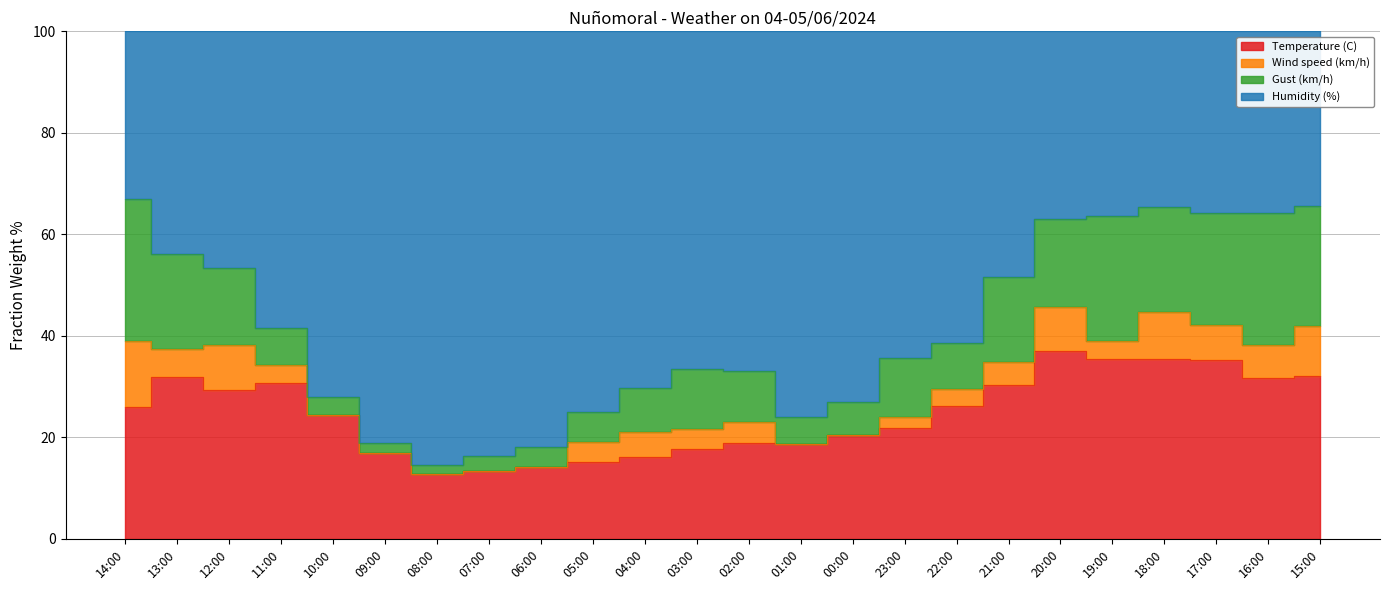

True or false: Humidity (%) and Temperature (C) cross at least once.

False